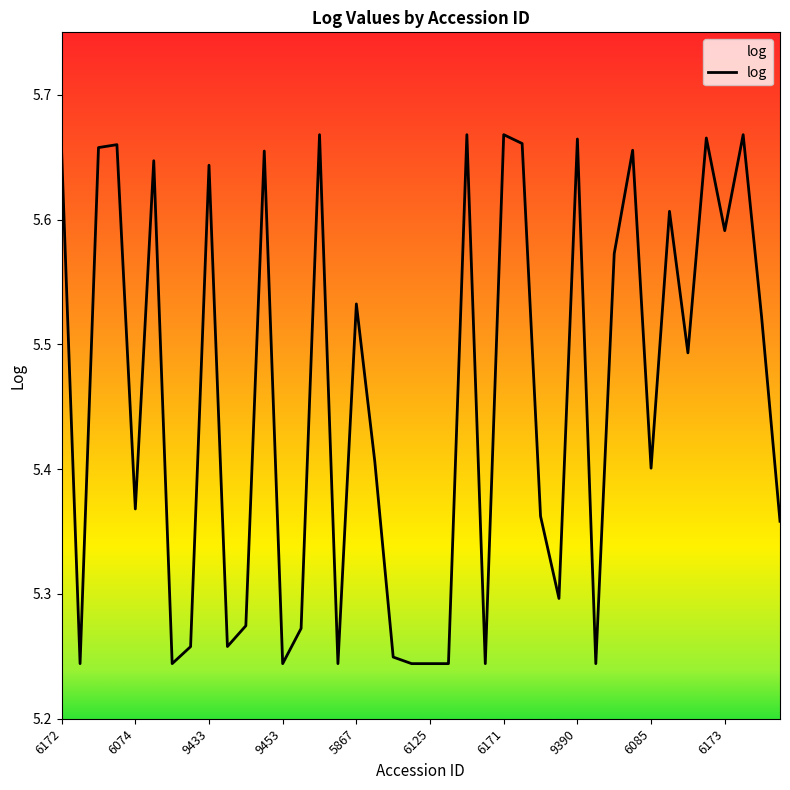

What is the difference between the maximum and minimum values?

0.4